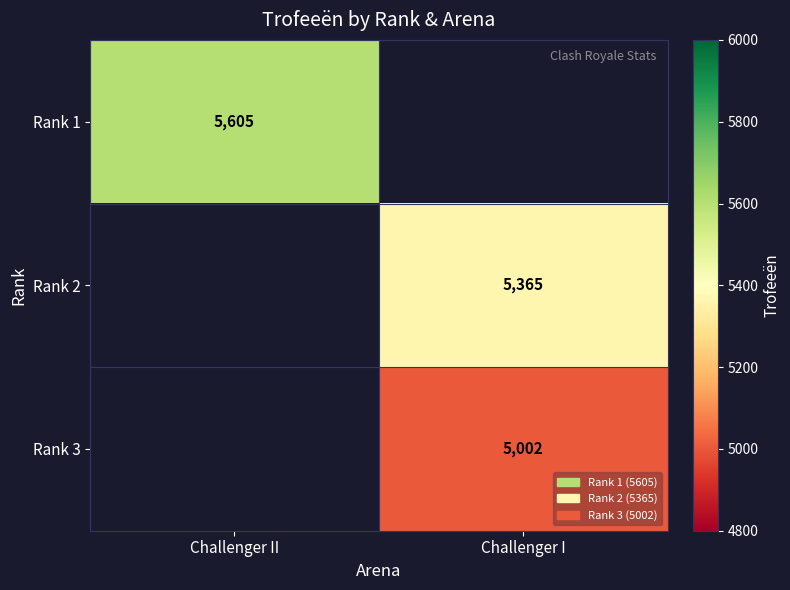

True or false: Rank 2 has a value of 2732.1 at Challenger I.

False